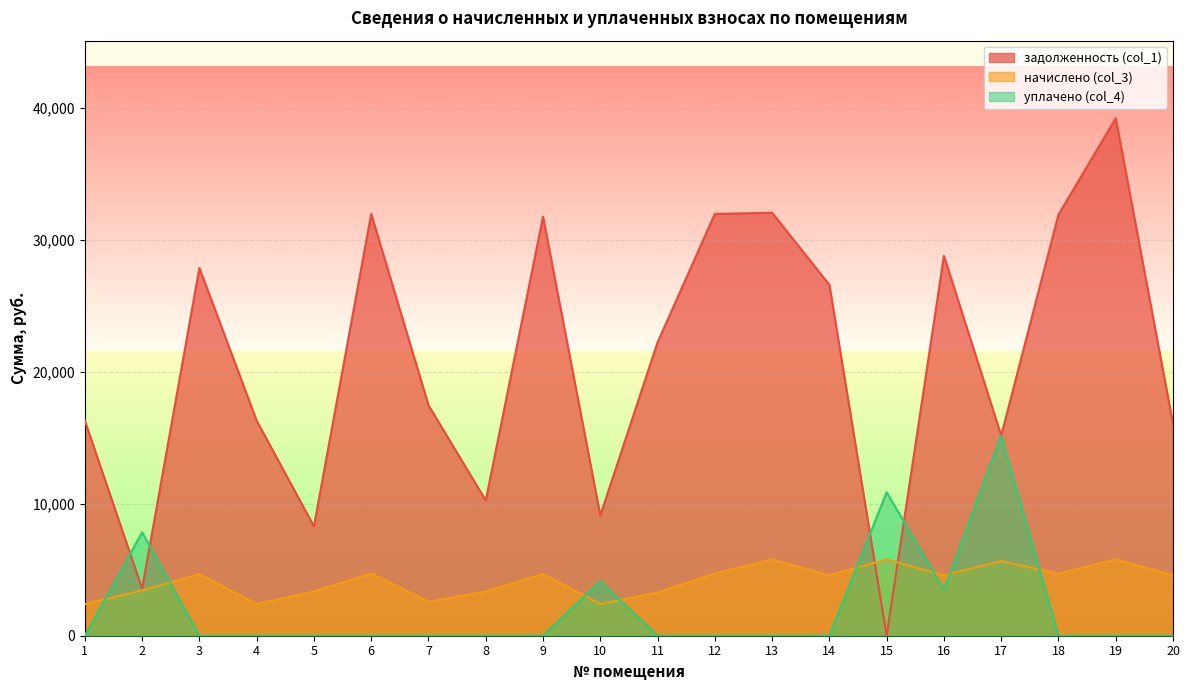

What is the difference between the задолженность (col_1) values at 19 and 3?

11352.3